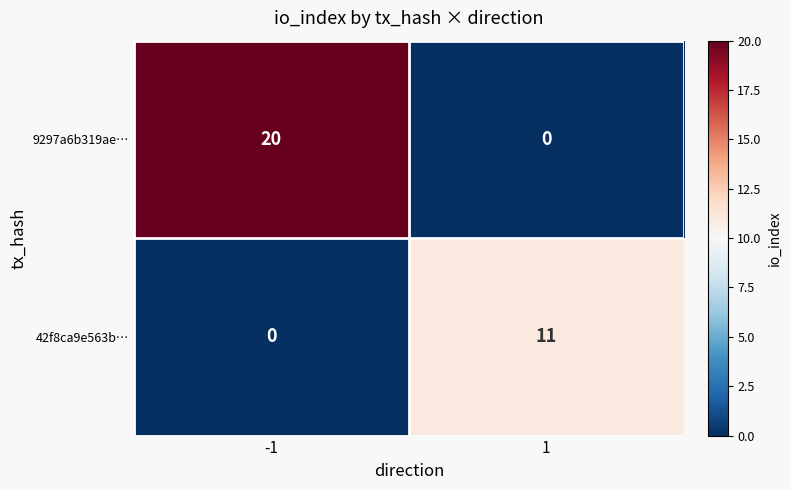

What is the average value of the 9297a6b319ae… series?

10